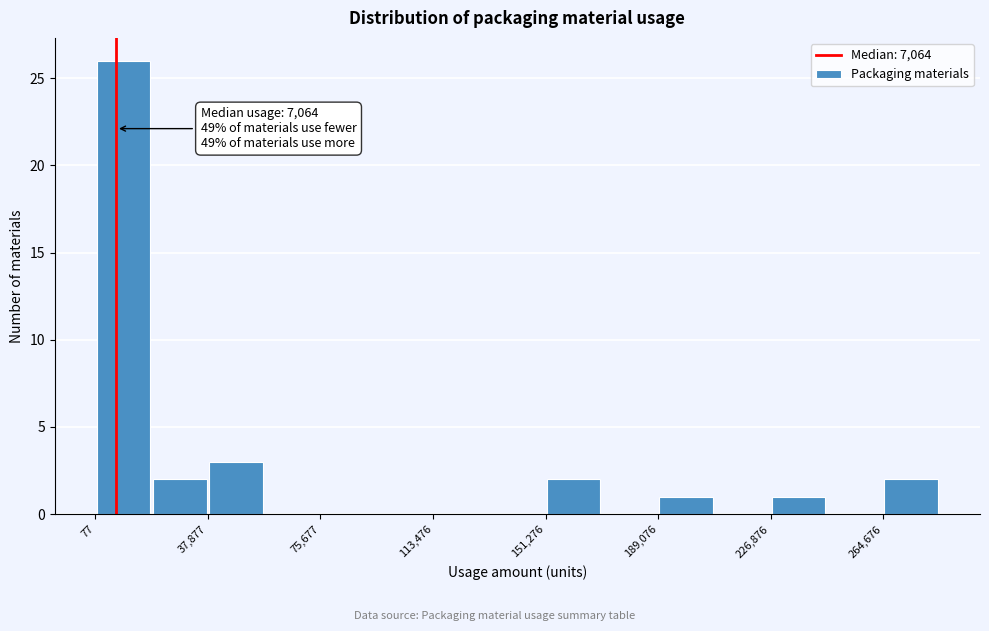

Read against the x-axis, roughly where is the centre of the tallest bar?

10000